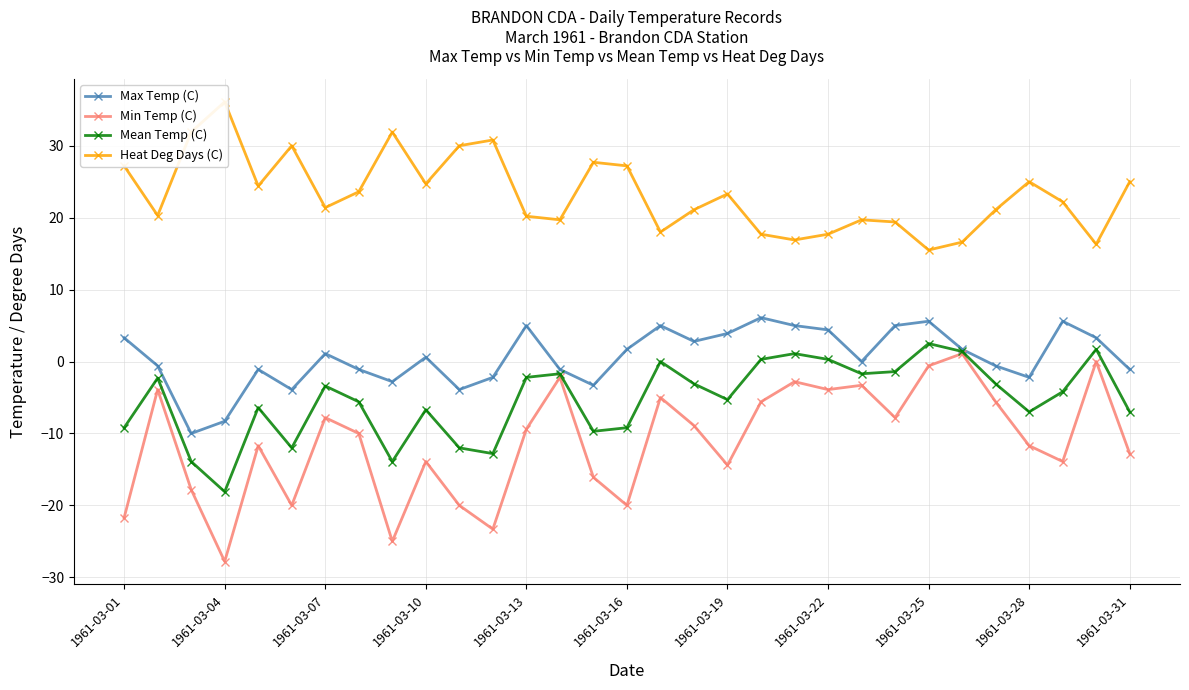

The Mean Temp (C) series shows -2.2 at 1961-03-13. True or false?

True